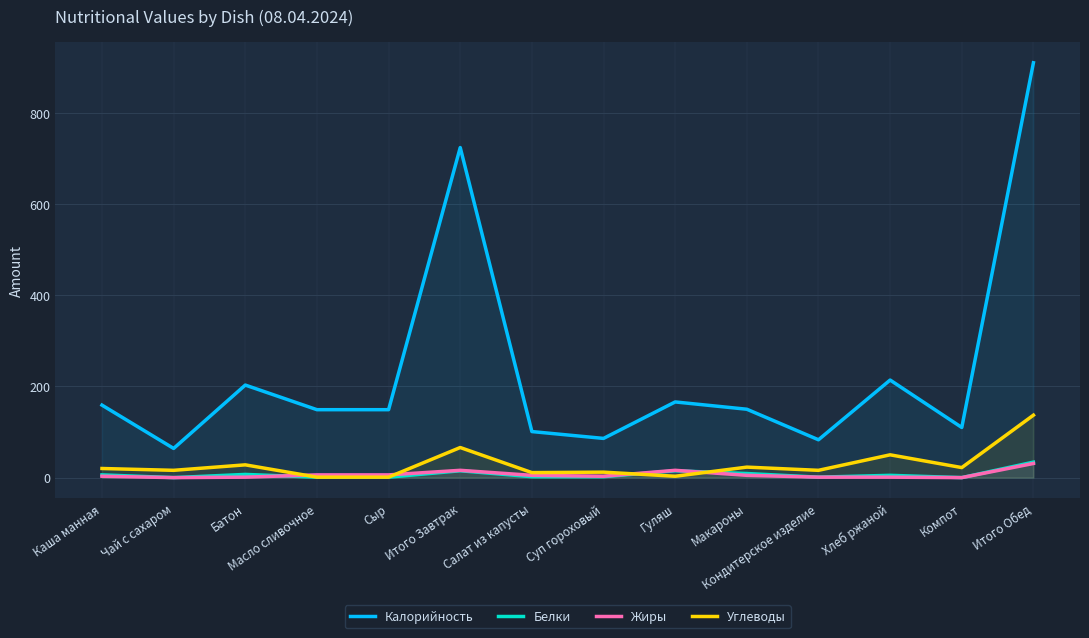

How many lines are shown in the chart?

4